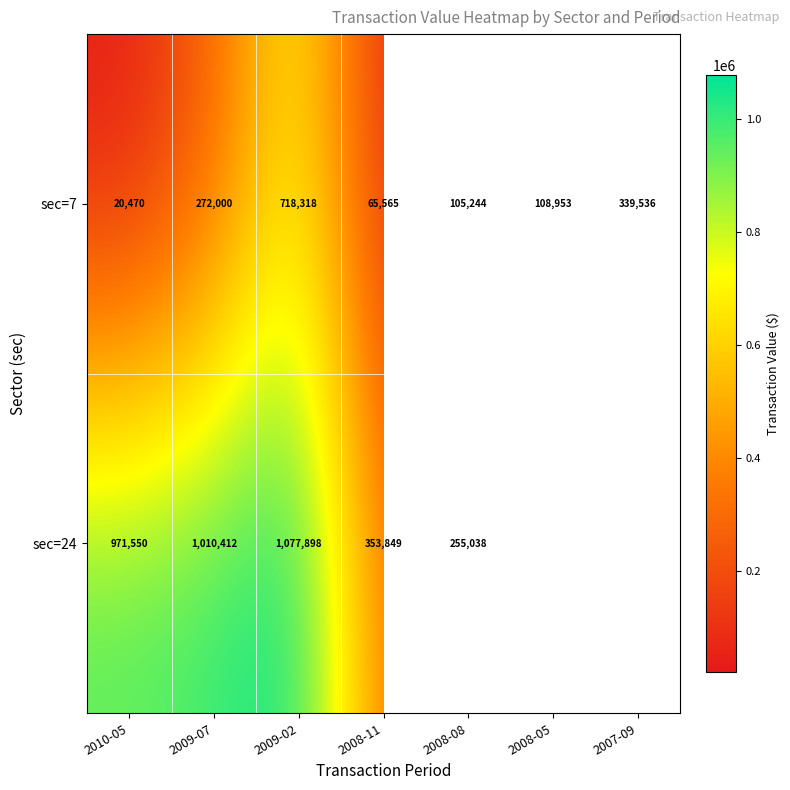

At which label does sec=7 first exceed 108953?

2009-07